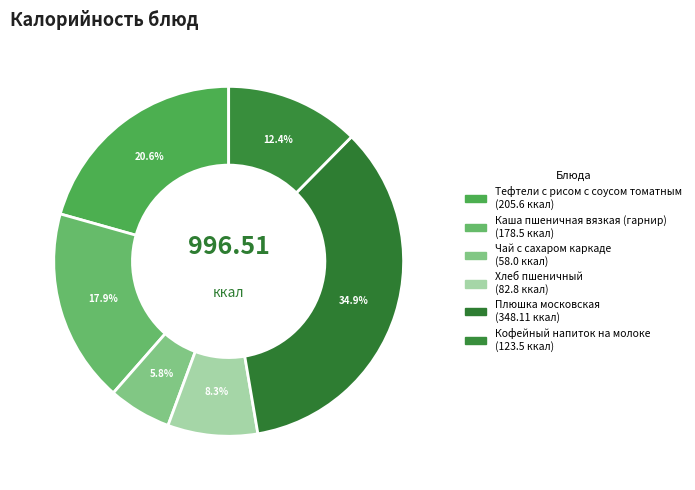

To the nearest percent, what is the average slice percentage?

17%